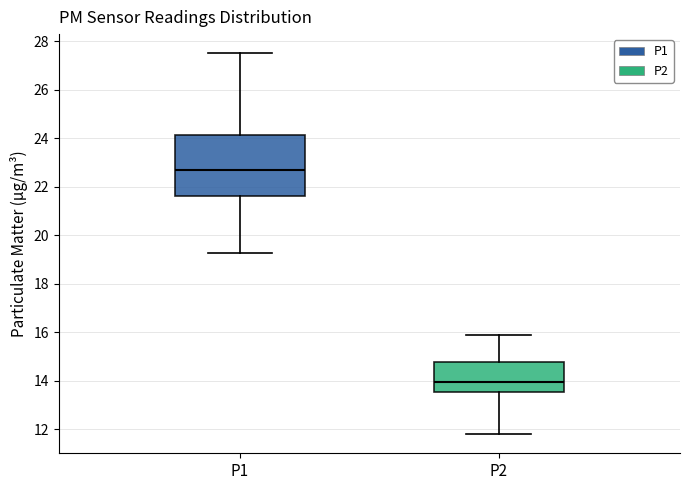

Reading left to right, transcribe this box plot: for each box, give where its median line is, the range the box spans, and where its two whiskers end, as read against the y-axis. The values are not printed on the chart, so give them approximately, as read against the axis.

P1: median 22.6, box 21.6 to 24.2, whiskers 19.2 to 27.6
P2: median 14.0, box 13.6 to 14.8, whiskers 11.8 to 16.0